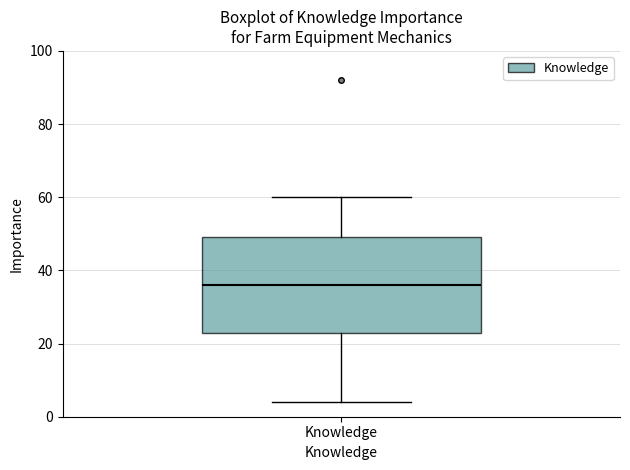

Transcribe this box plot: give where the median line is, the range the box spans, and where the two whiskers end, as read against the y-axis. The values are not printed on the chart, so give them approximately, as read against the axis.

median 36, box 24 to 50, whiskers 4 to 60